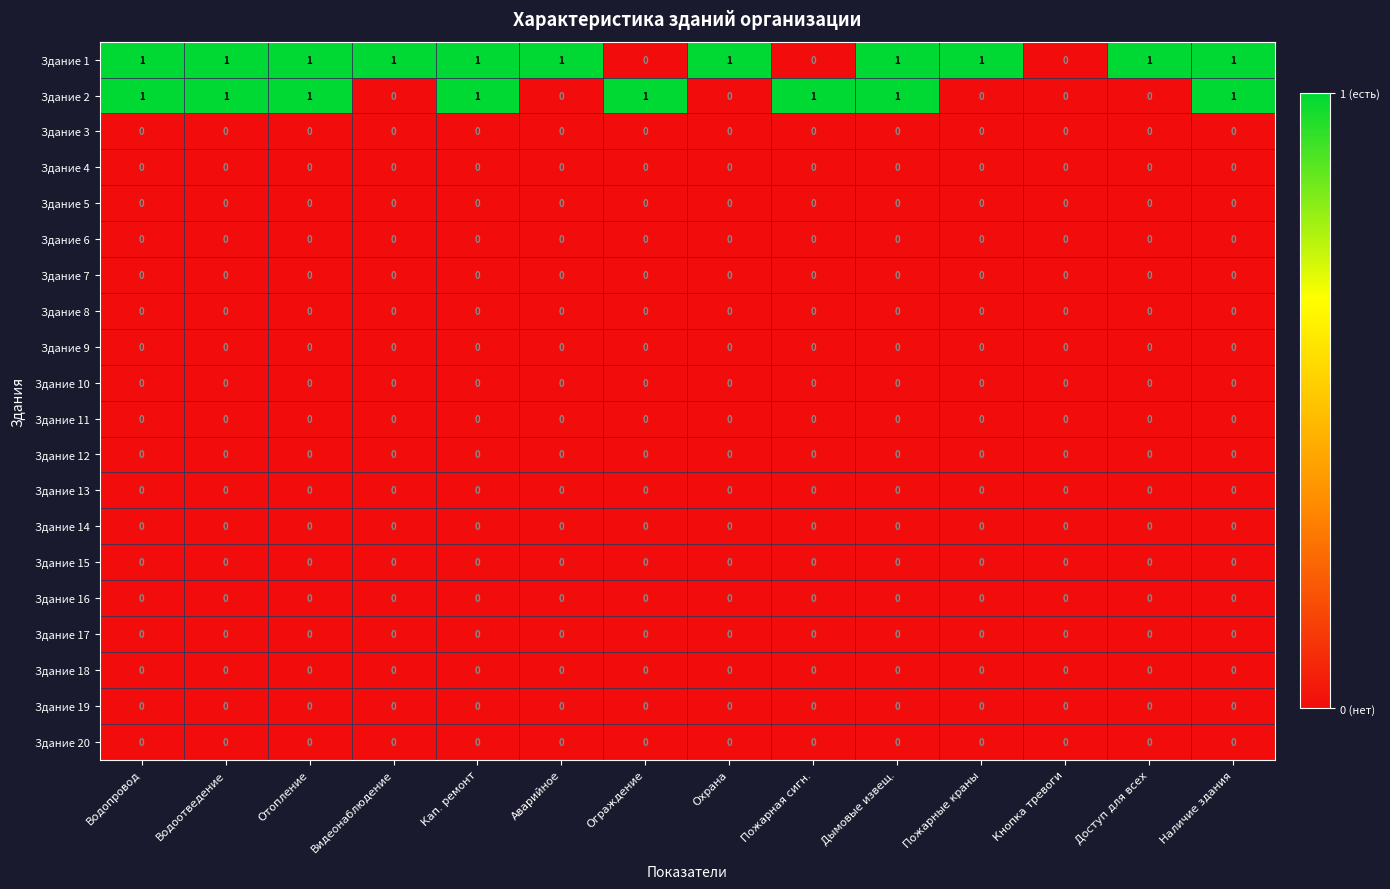

Count the number of data series in this chart.

20